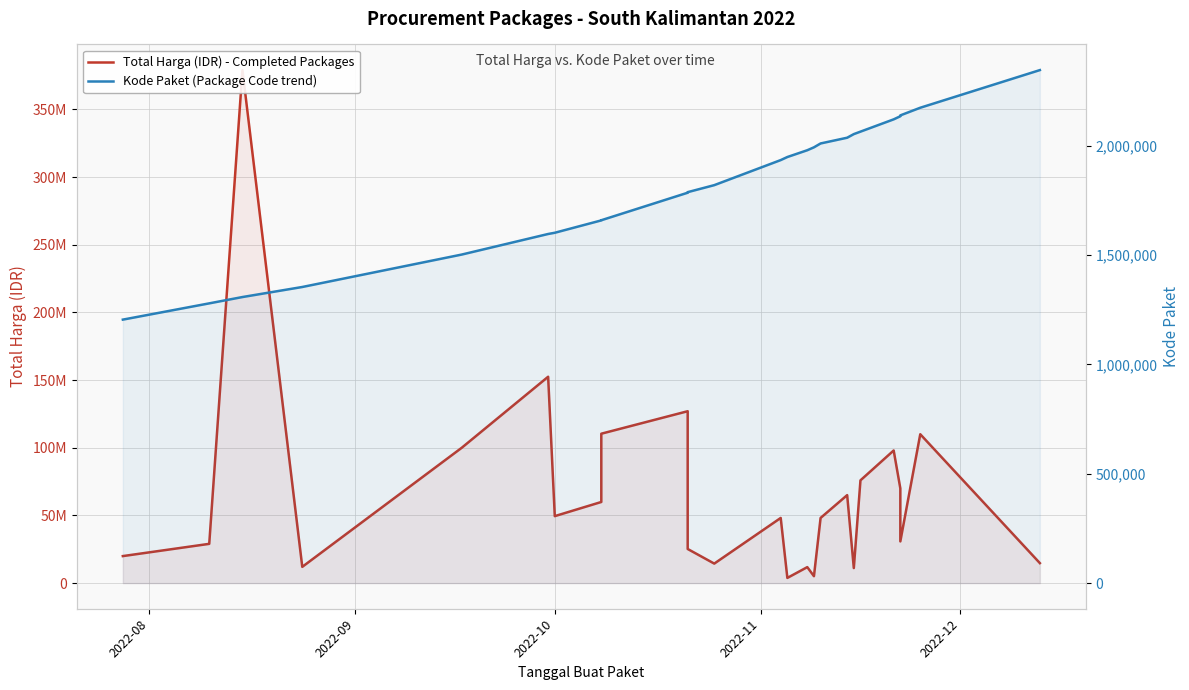

At how many categories does at least one series exceed 199076422?

1